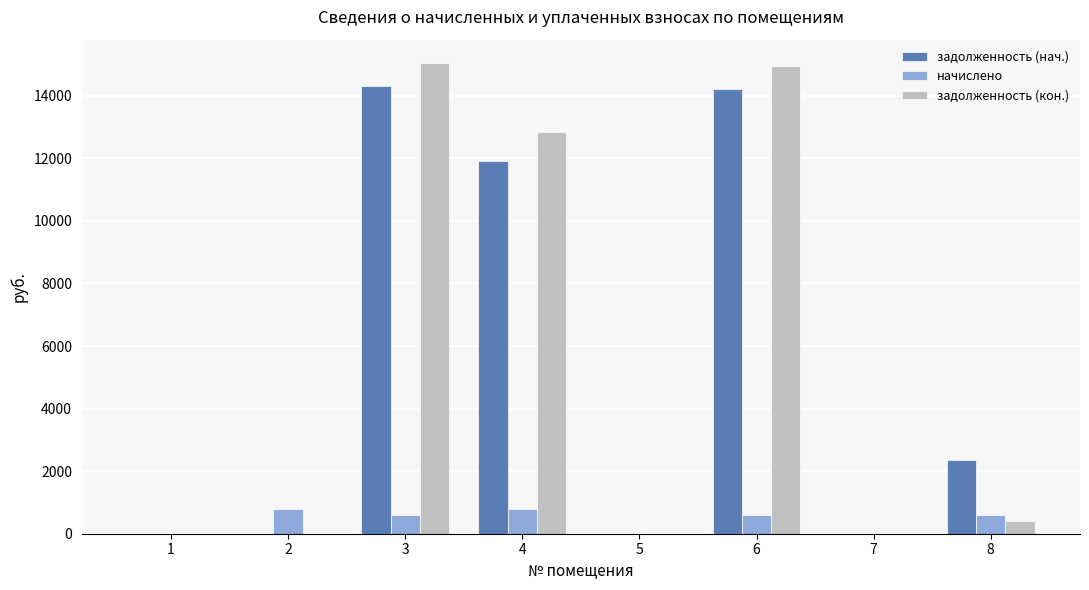

What is the greatest value displayed?

15039.8